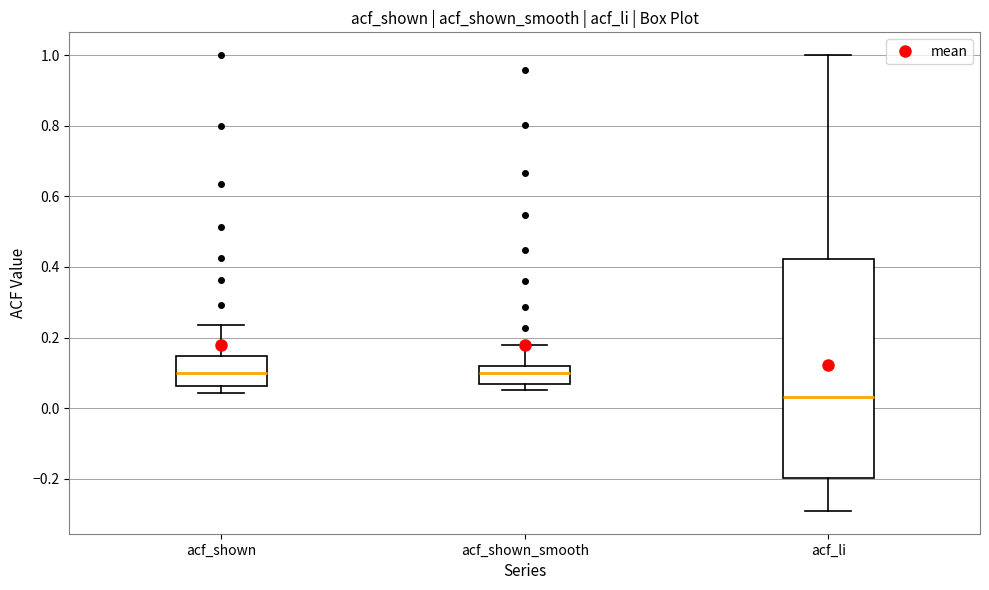

Reading left to right, read every box against the y-axis: the position of its median line, the range the box covers, and the ends of its whiskers. The values are not printed on the chart, so give them approximately, as read against the axis.

acf_shown: median 0.10, box 0.06 to 0.14, whiskers 0.04 to 0.24
acf_shown_smooth: median 0.10, box 0.06 to 0.12, whiskers 0.06 (just below the box's lower edge) to 0.18
acf_li: median 0.04, box -0.20 to 0.42, whiskers -0.30 to 1.00